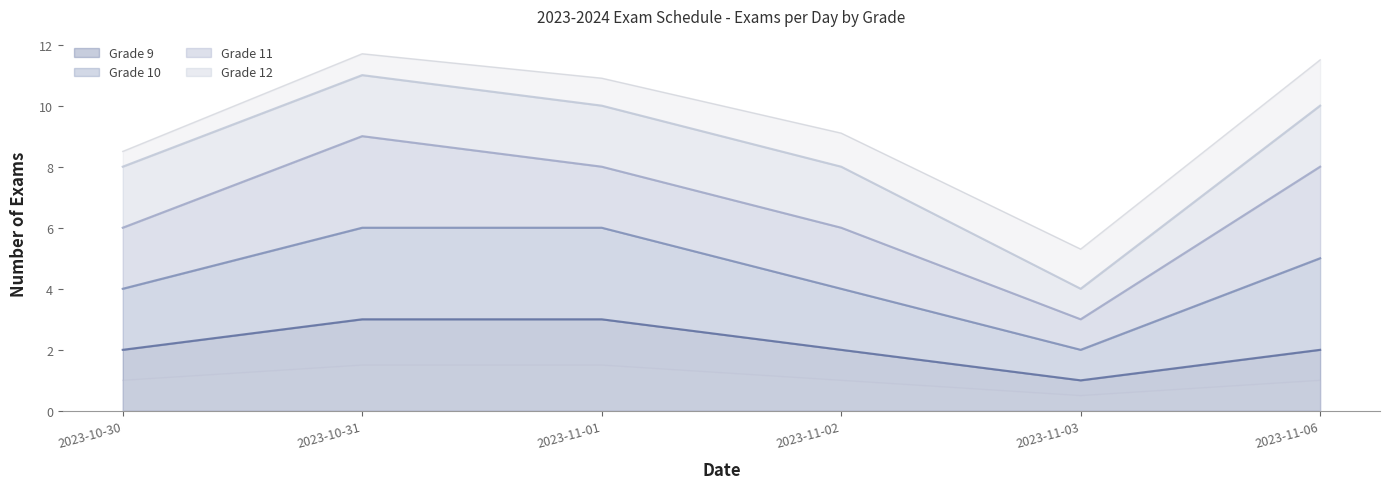

The Grade 9 series shows 1 at 2023-11-01. True or false?

False